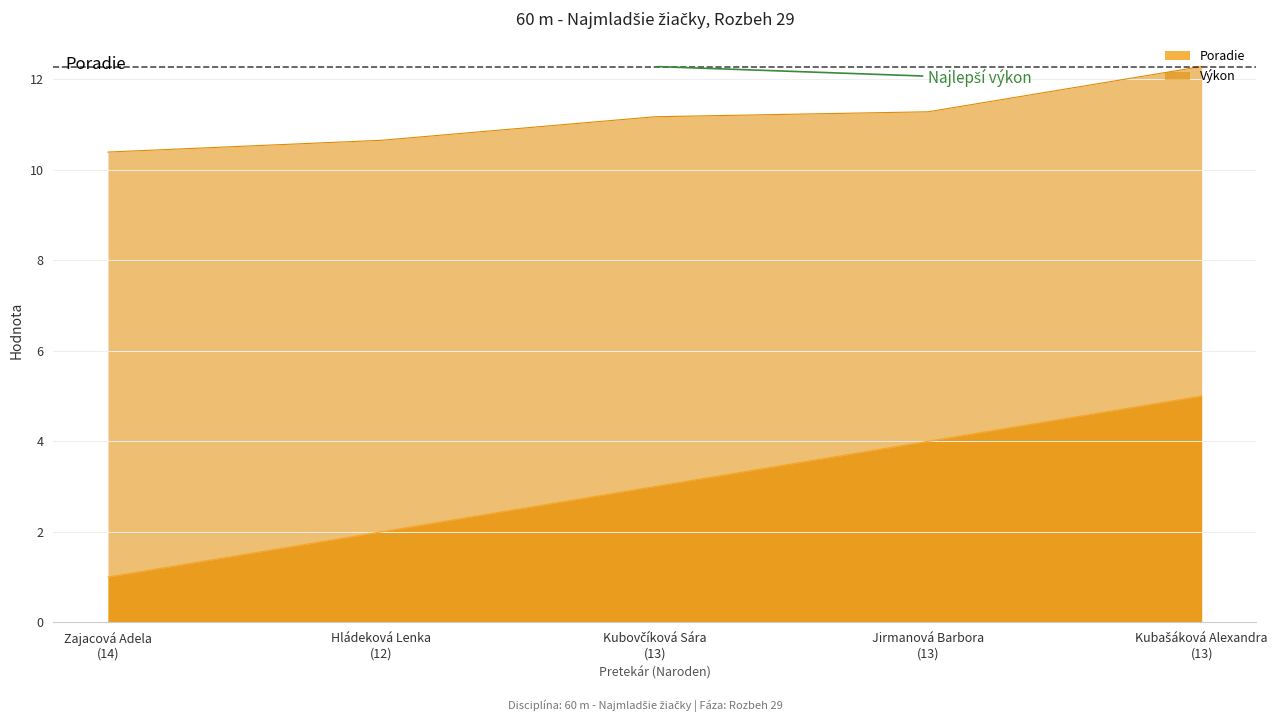

True or false: Výkon and Poradie intersect in this chart.

False